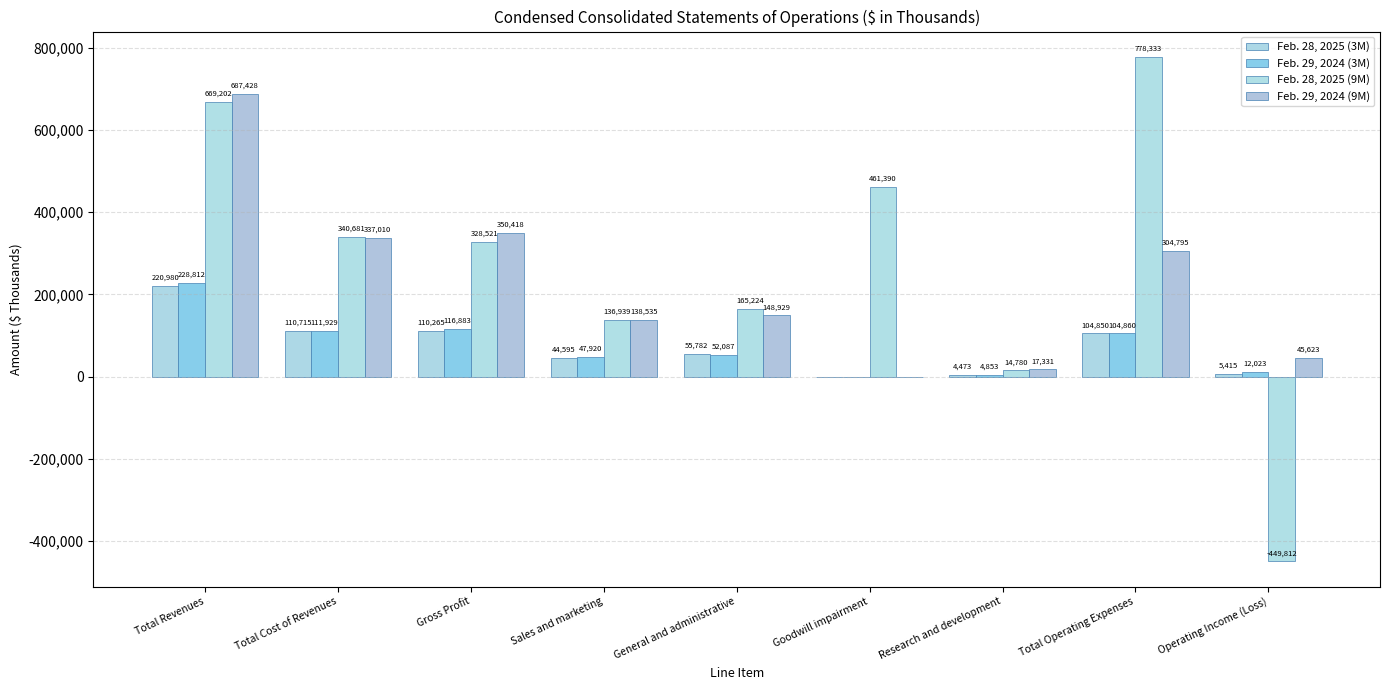

What is the sum of all Feb. 29, 2024 (9M) values?

2030069